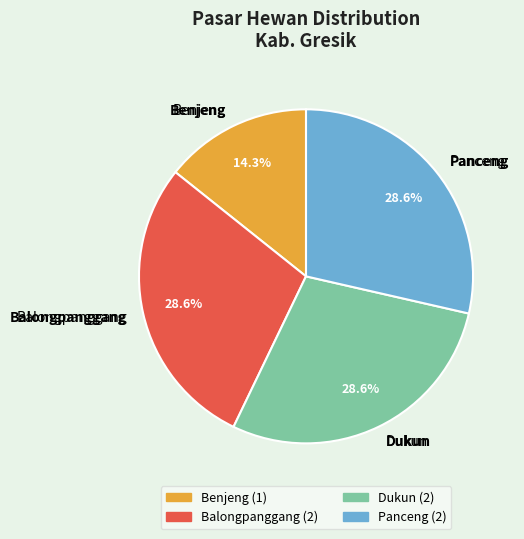

Rank the categories by value from highest to lowest.

Balongpanggang, Dukun, Panceng, Benjeng